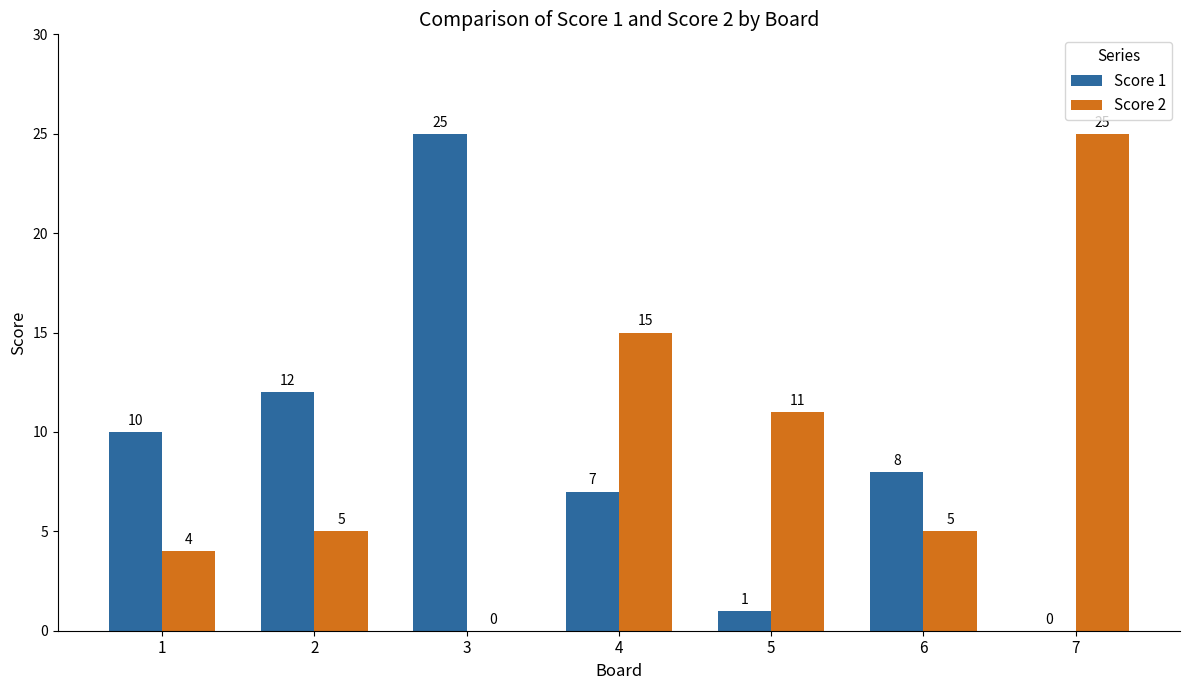

What is the average value of the Score 1 series?

9